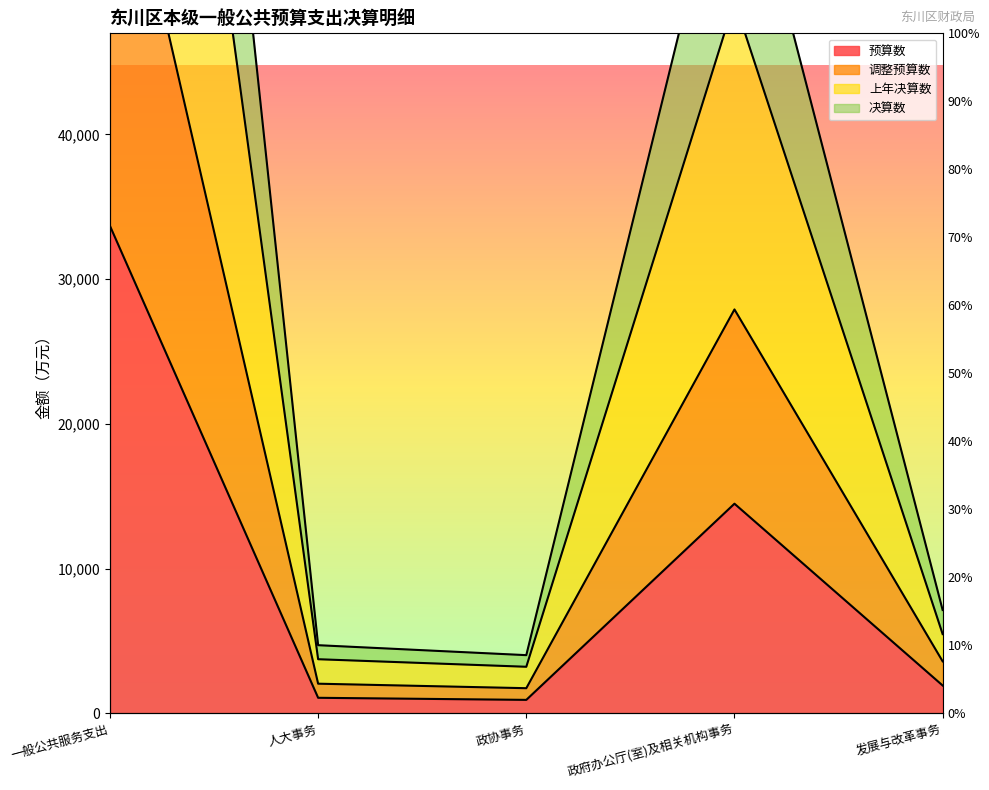

Rank the categories by 调整预算数 value from lowest to highest.

政协事务, 人大事务, 发展与改革事务, 政府办公厅(室)及相关机构事务, 一般公共服务支出